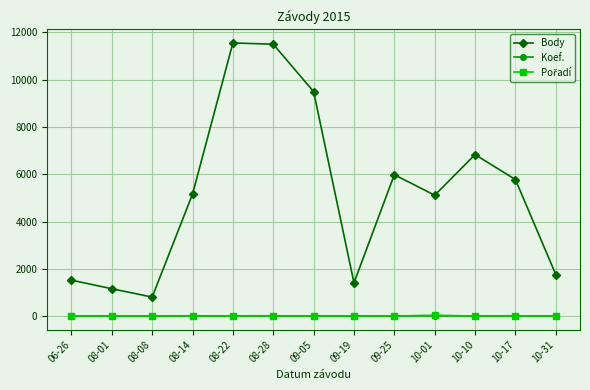

Where is the first local minimum for Body?

08-08